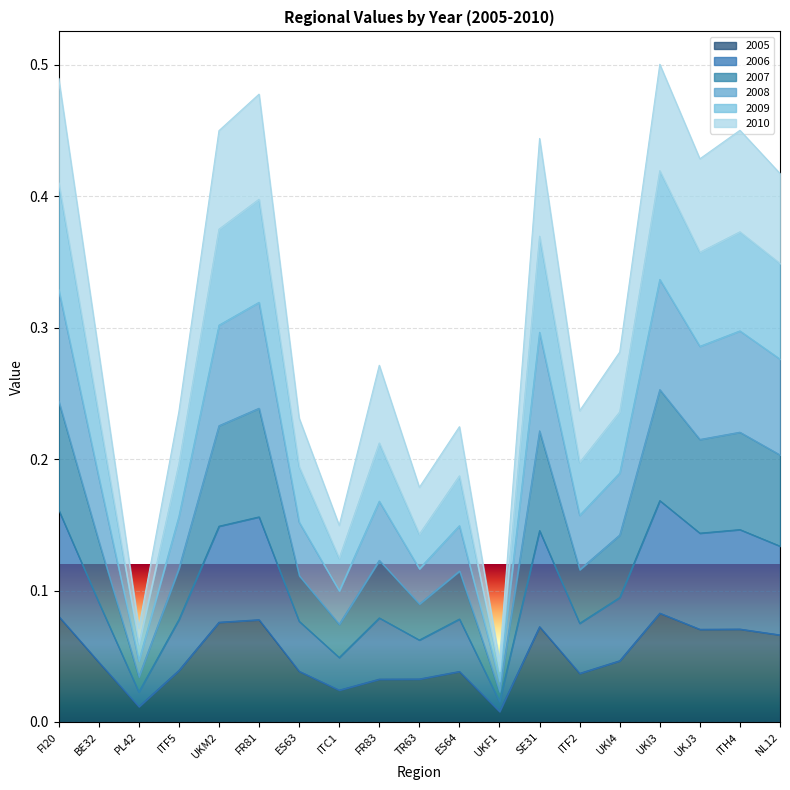

Where is 2006 nearest to the value 0?

UKF1